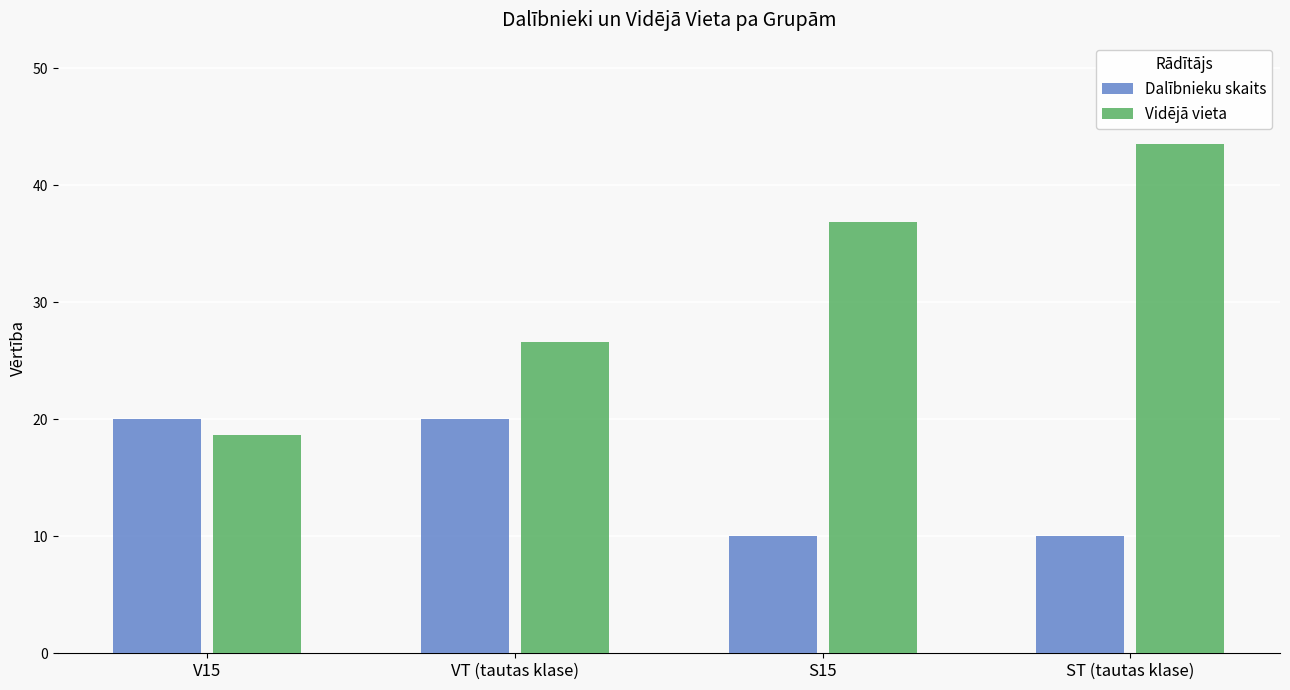

Where does the Vidējā vieta series first go above 36?

S15